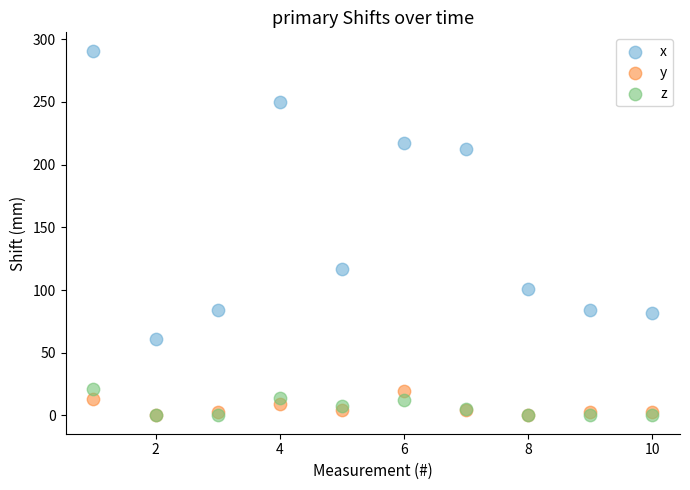

Across all series, what Y value is closest to 145?

116.5